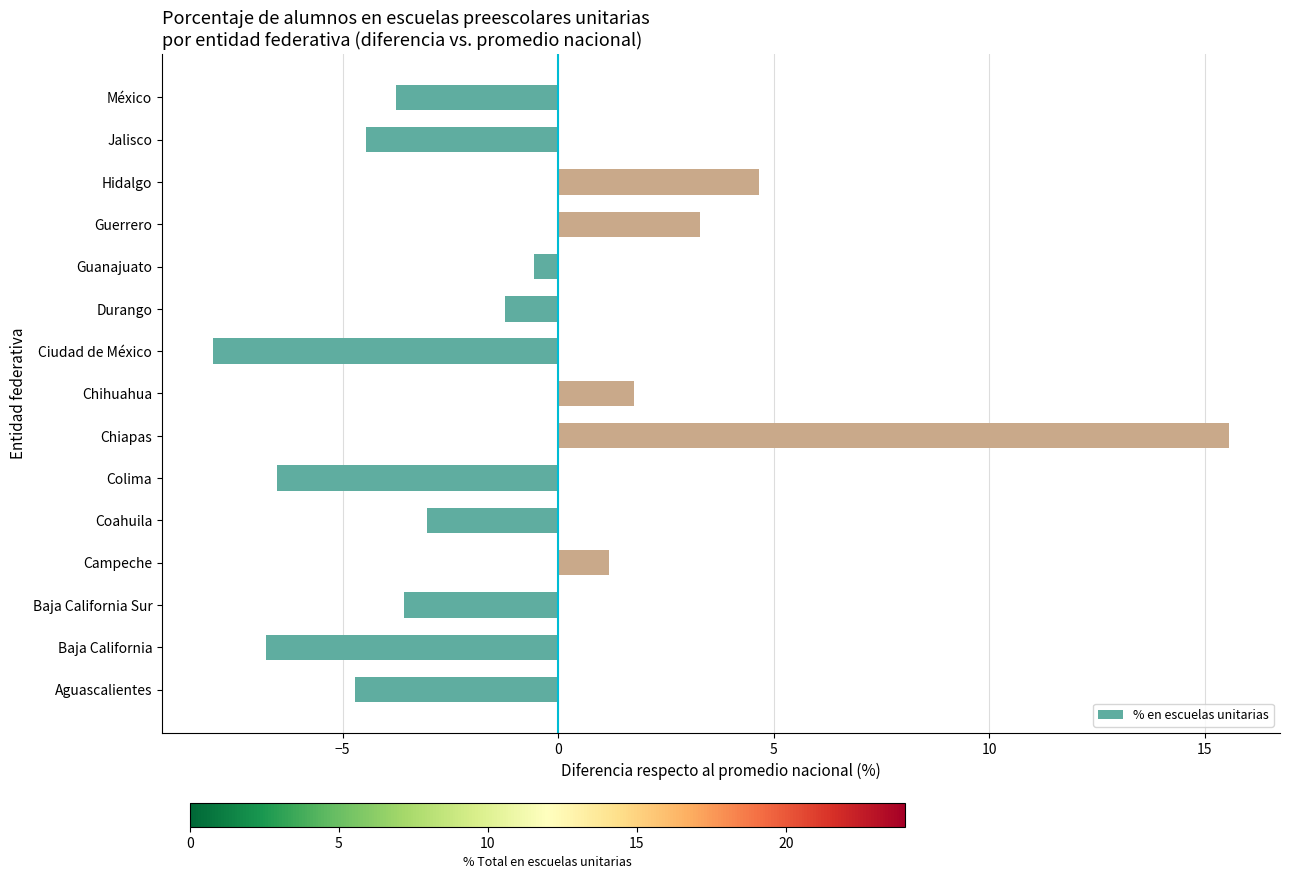

Which category has the highest value across all series?

Chiapas